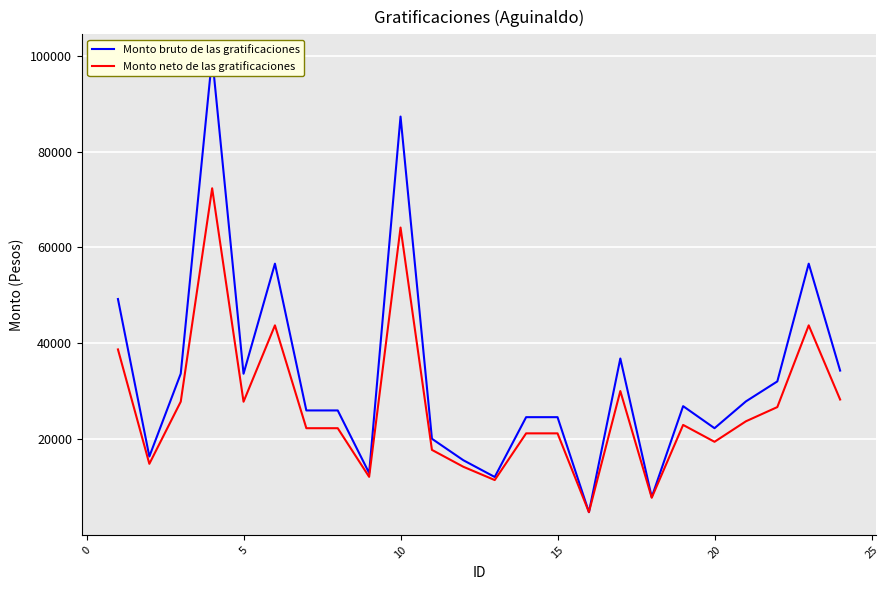

True or false: Monto neto de las gratificaciones and Monto bruto de las gratificaciones intersect in this chart.

False